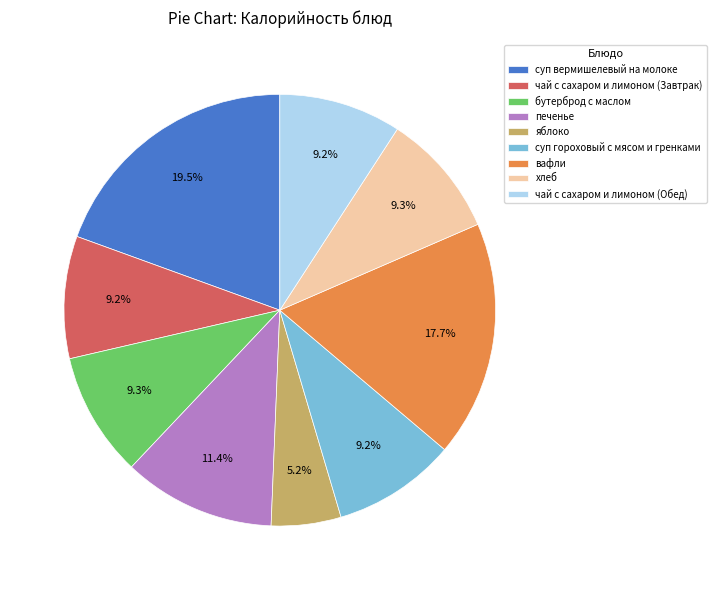

To the nearest percent, what is the difference between the largest and smallest slice percentages?

14%